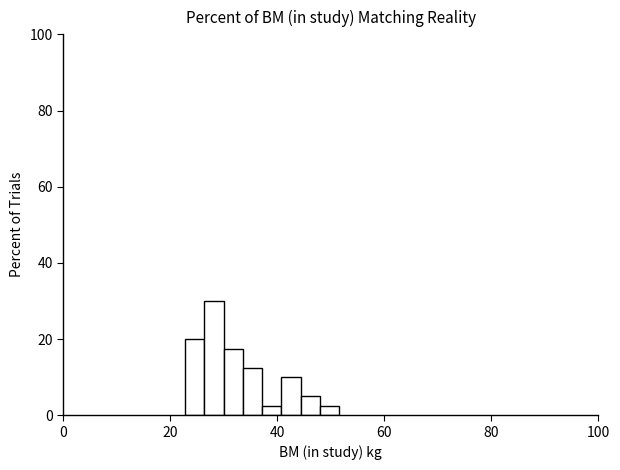

Around what value on the x-axis is the tallest bar? Give the approximate position of its centre, as read against the axis.

28